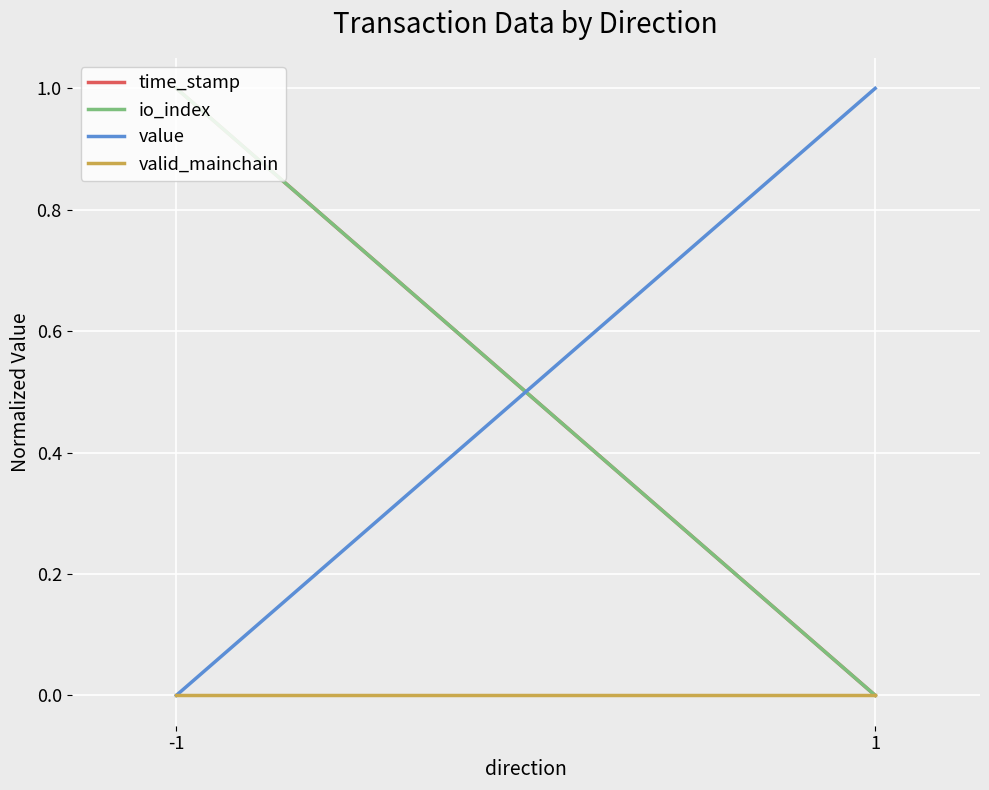

The value series shows 1 at 1. True or false?

True